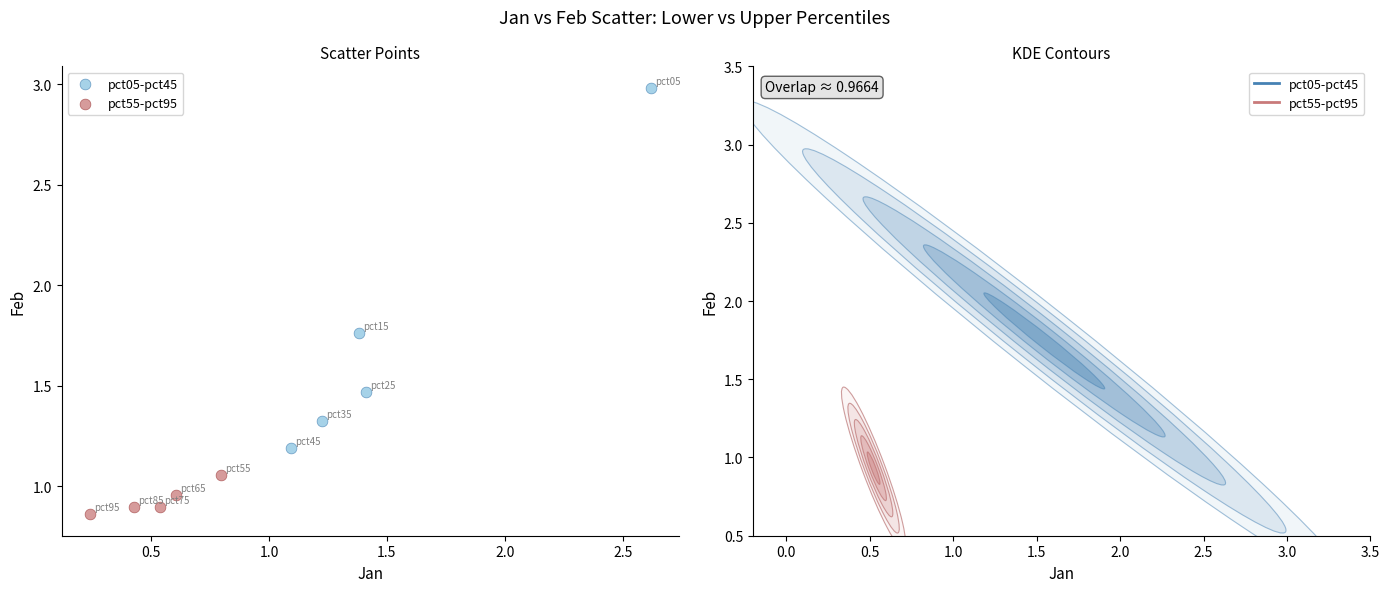

Which series has the widest spread of Y values?

pct05-pct45